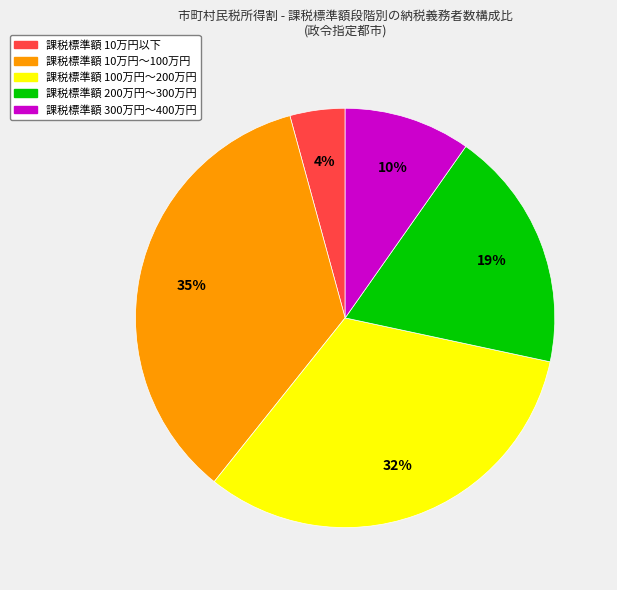

To the nearest percent, what is the average slice percentage?

20%